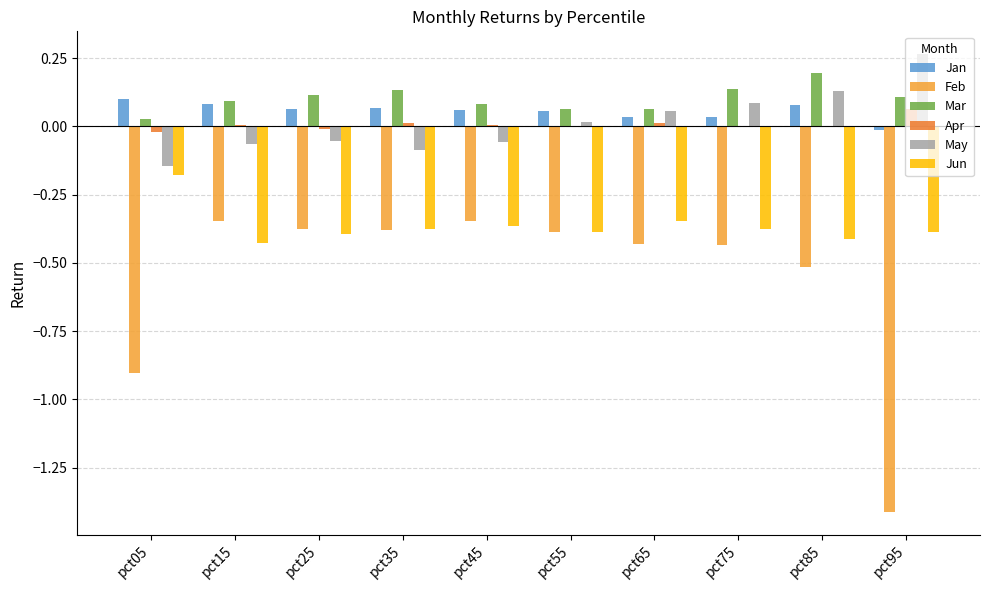

The value of Jun at pct55 is -0.4. True or false?

True